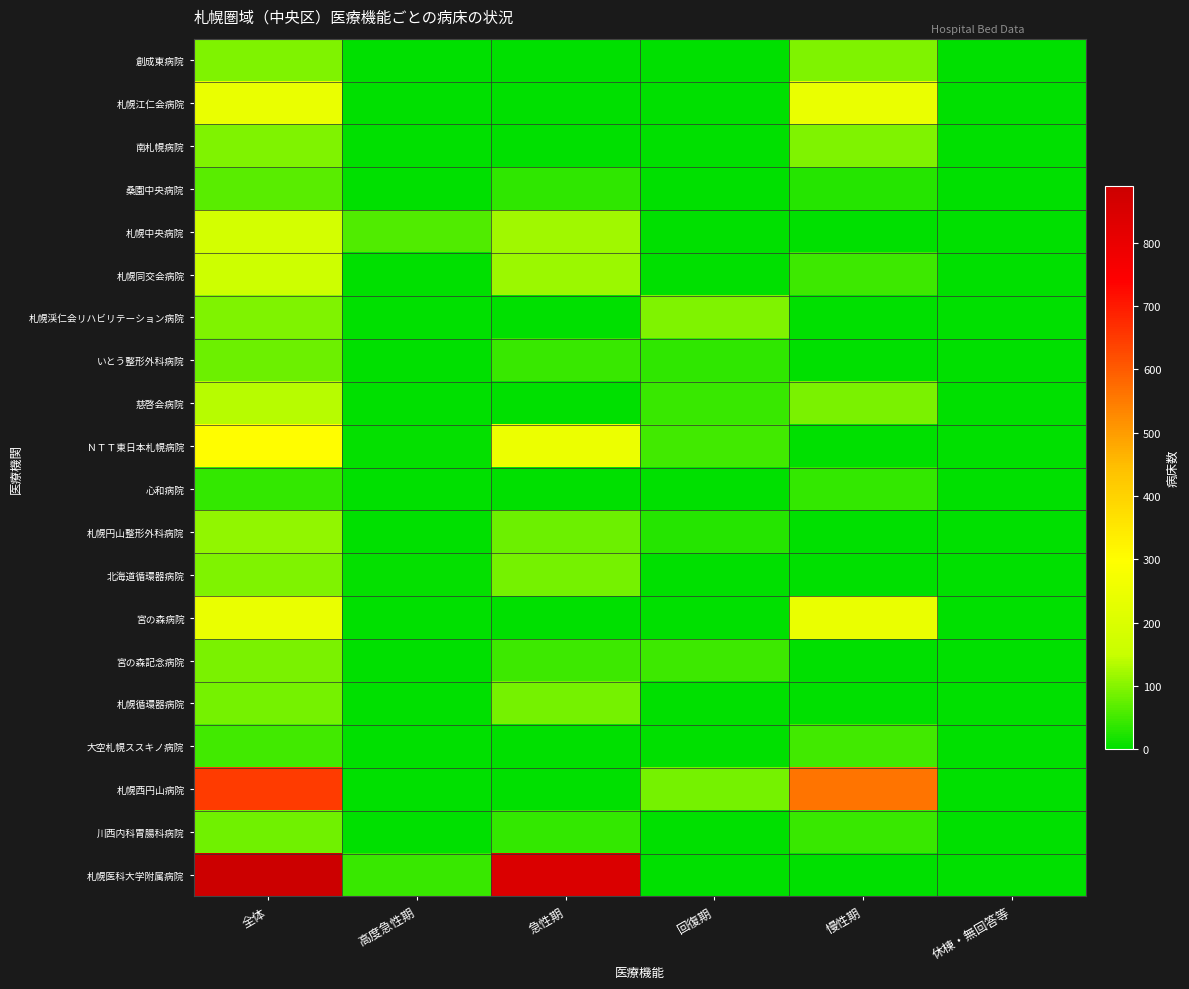

Which category has the highest value across all series?

全体